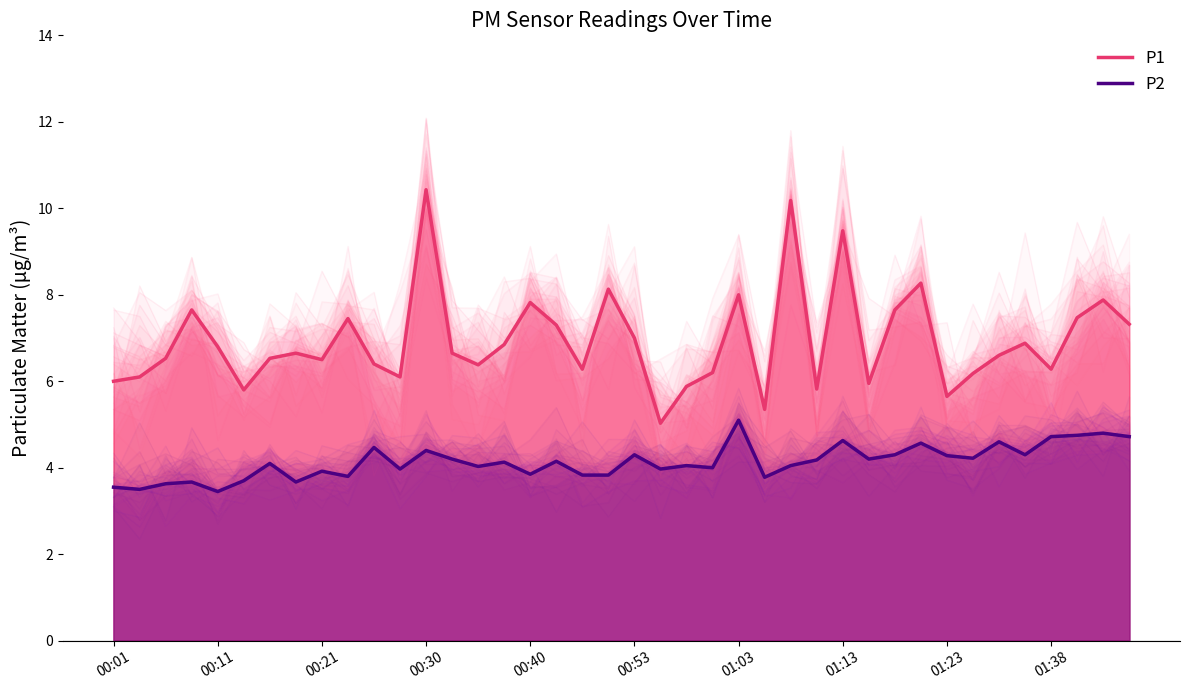

True or false: P2 has a value of 1.8 at 01:38.

False